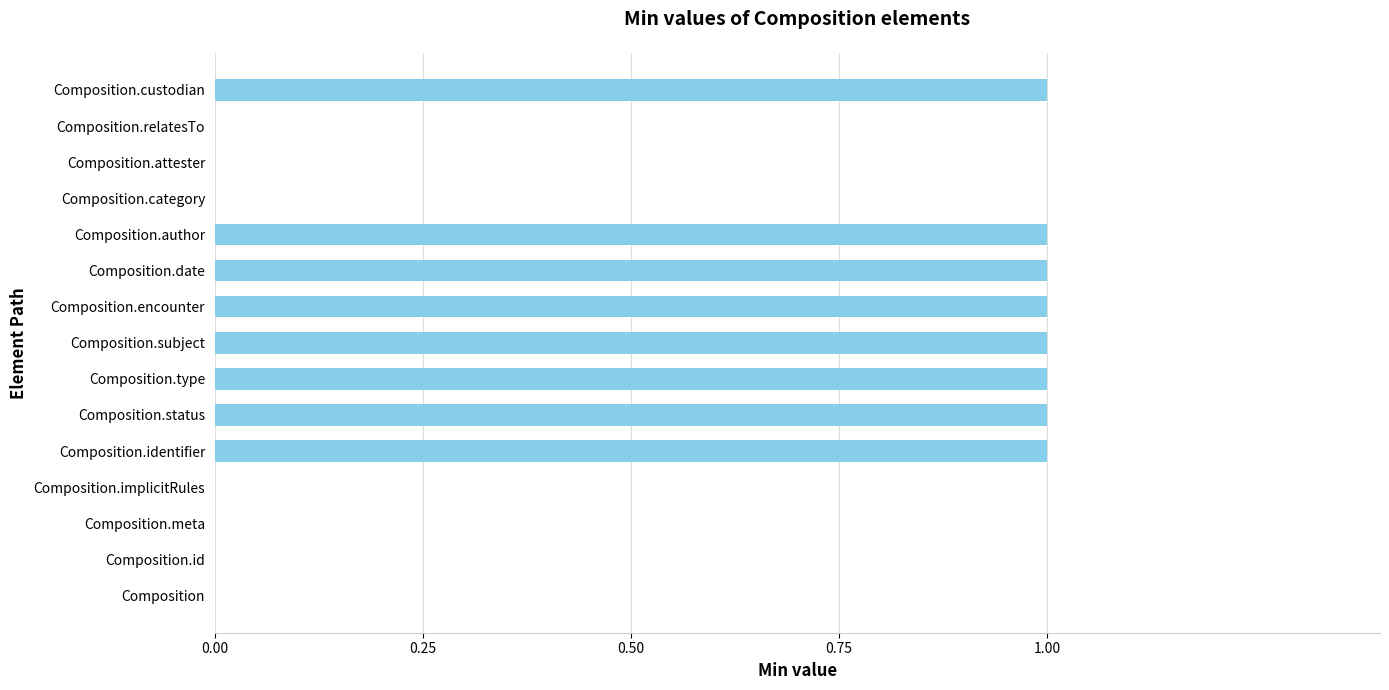

Between Composition and Composition.custodian, which is larger?

Composition.custodian